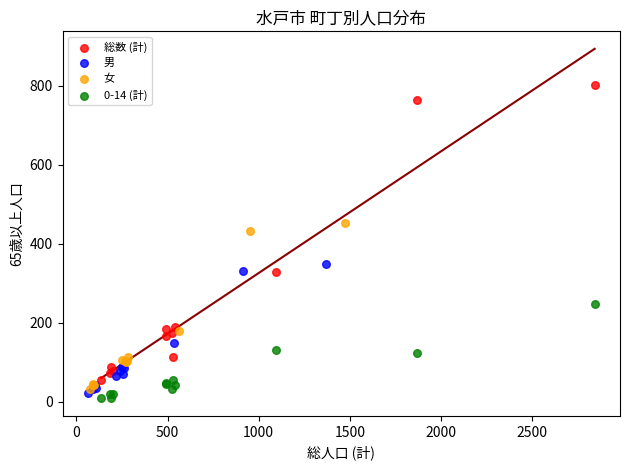

Which series has the largest Y range (max minus min)?

総数 (計)